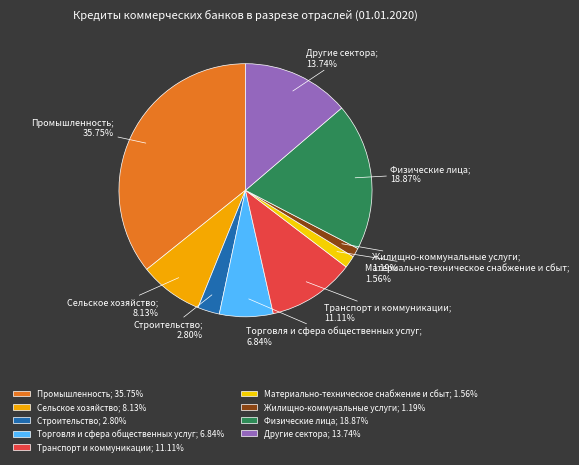

How many slices are in this pie chart?

9